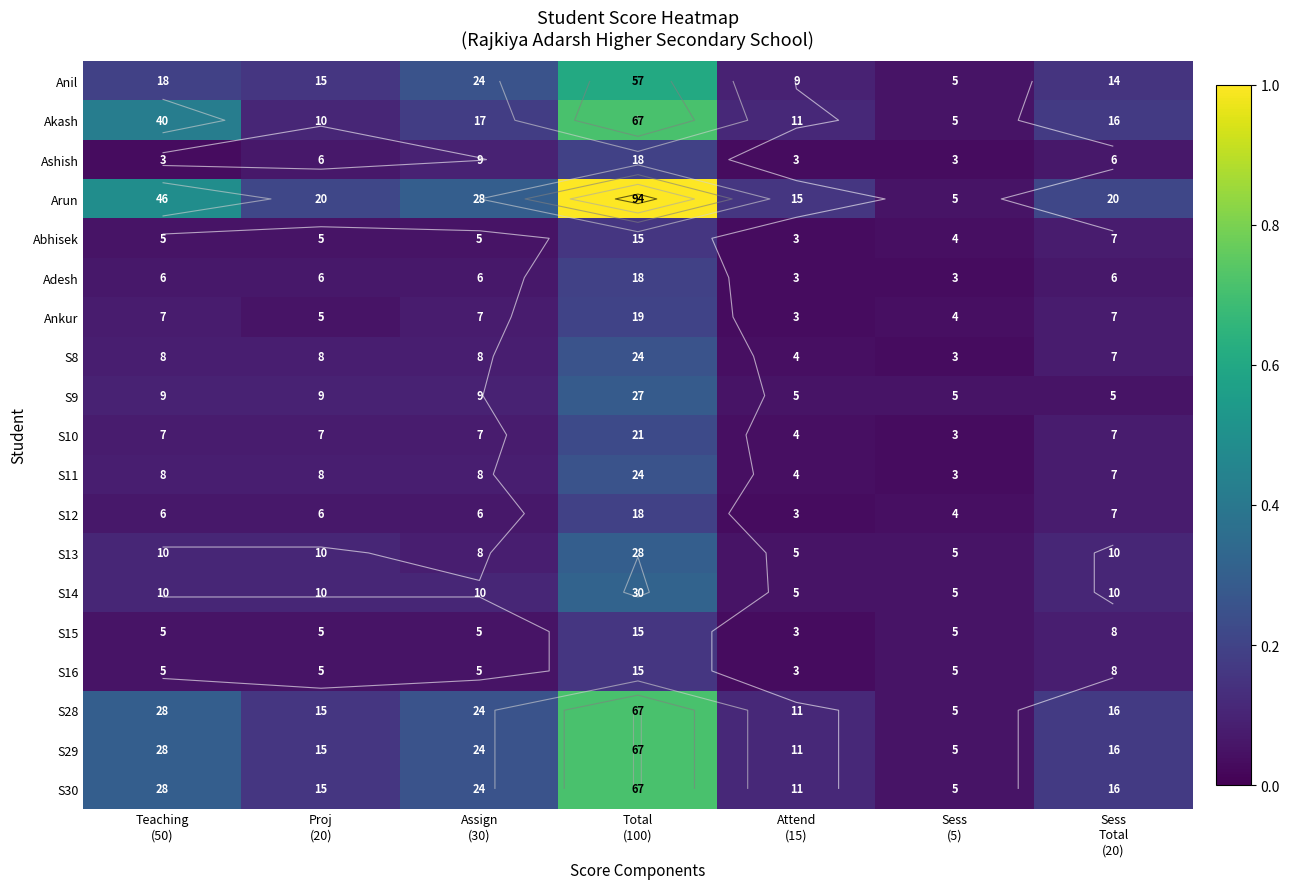

Is it true that S11 equals 0.1 at Sess Total (20)?

True